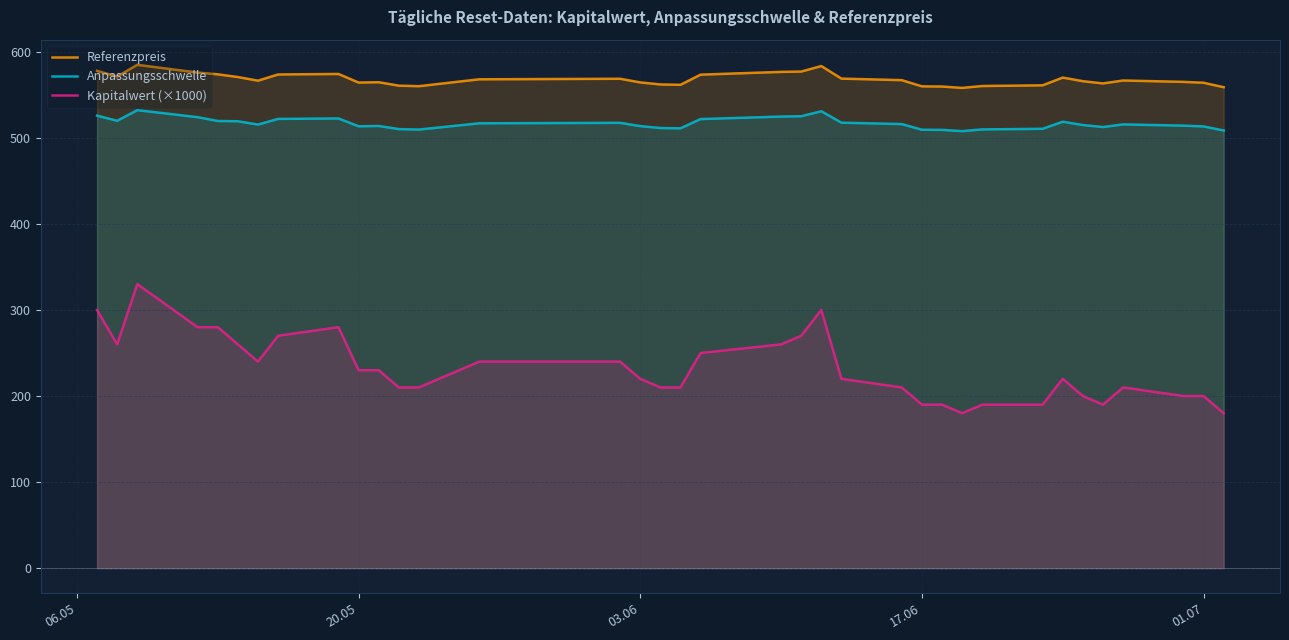

Reading left to right, list all the values displayed in this chart.

Referenzpreis: 577.8	571.2	584.8	575.8	573.8	570.6	566.4	573.6	574.2	564.2	564.6	560.6	560.0	568.0	568.6	564.4	562.0	561.6	573.4	576.6	577.0	583.4	568.8	567.0	559.8	559.6	558.0	560.2	561.0	570.0	565.8	563.2	566.6	565.0	564.0	558.8
Anpassungsschwelle: 525.8	519.8	532.2	524.0	519.6	519.2	515.4	522.0	522.5	513.4	513.8	510.1	509.6	516.9	517.4	513.6	511.4	511.1	521.8	524.7	525.1	530.9	517.6	516.0	509.4	509.2	507.8	509.8	510.5	518.7	514.9	512.5	515.6	514.1	513.2	508.5
Kapitalwert (×1000): 300.0	260.0	330.0	280.0	280.0	260.0	240.0	270.0	280.0	230.0	230.0	210.0	210.0	240.0	240.0	220.0	210.0	210.0	250.0	260.0	270.0	300.0	220.0	210.0	190.0	190.0	180.0	190.0	190.0	220.0	200.0	190.0	210.0	200.0	200.0	180.0